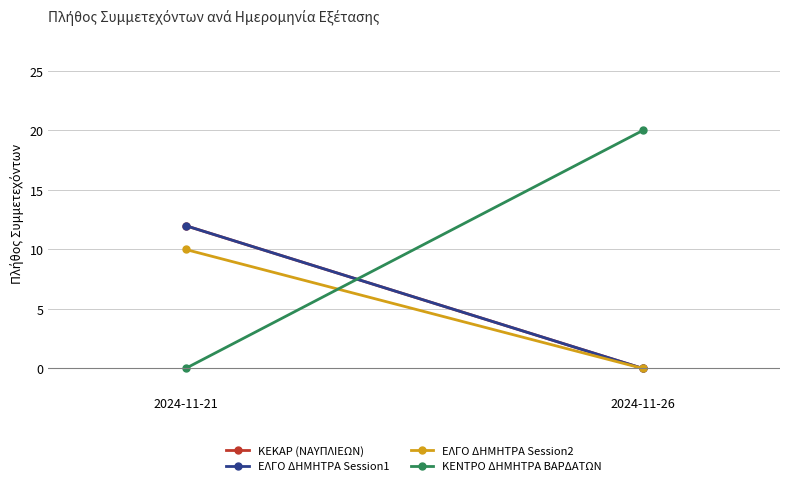

Rank the series at 2024-11-26 from highest to lowest value.

ΚΕΝΤΡΟ ΔΗΜΗΤΡΑ ΒΑΡΔΑΤΩΝ, KEKAP (ΝΑΥΠΛΙΕΩΝ), ΕΛΓΟ ΔΗΜΗΤΡΑ Session1, ΕΛΓΟ ΔΗΜΗΤΡΑ Session2